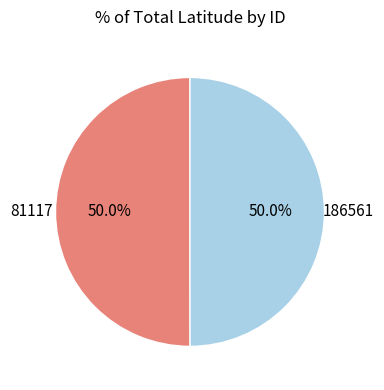

What percentage is the 81117 slice, to the nearest percent?

50%